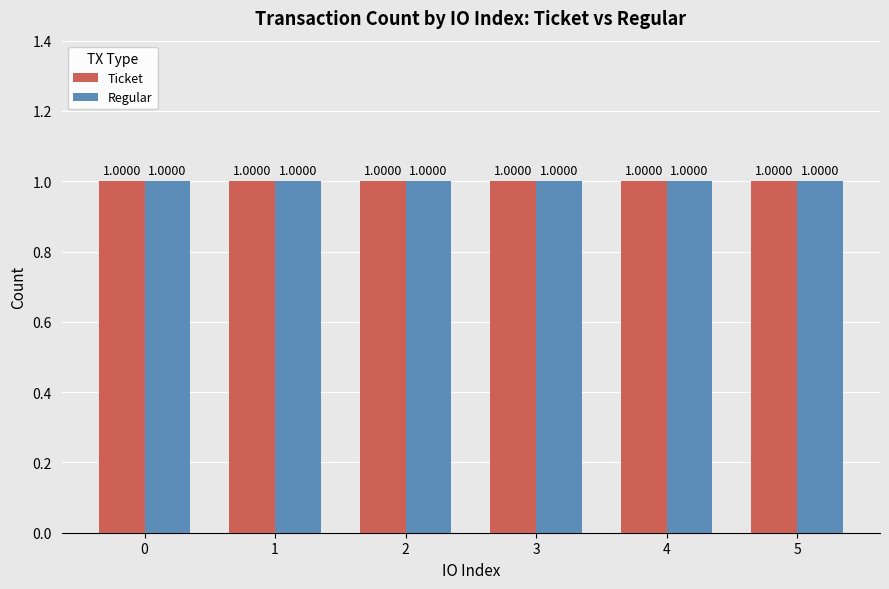

What is the average value of the Regular series?

1